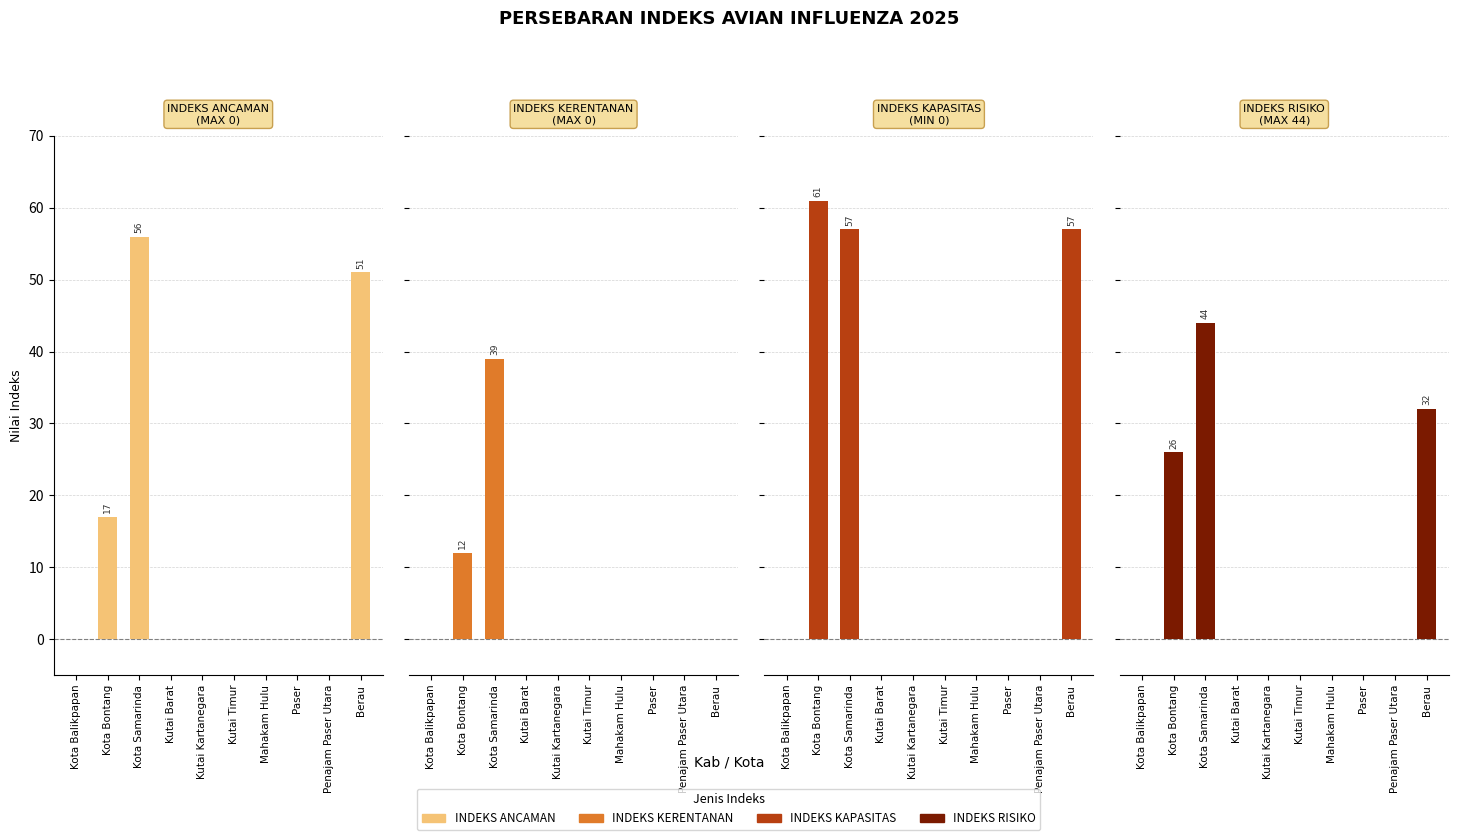

What are all the series names shown in the legend?

INDEKS ANCAMAN, INDEKS KERENTANAN, INDEKS KAPASITAS, INDEKS RISIKO